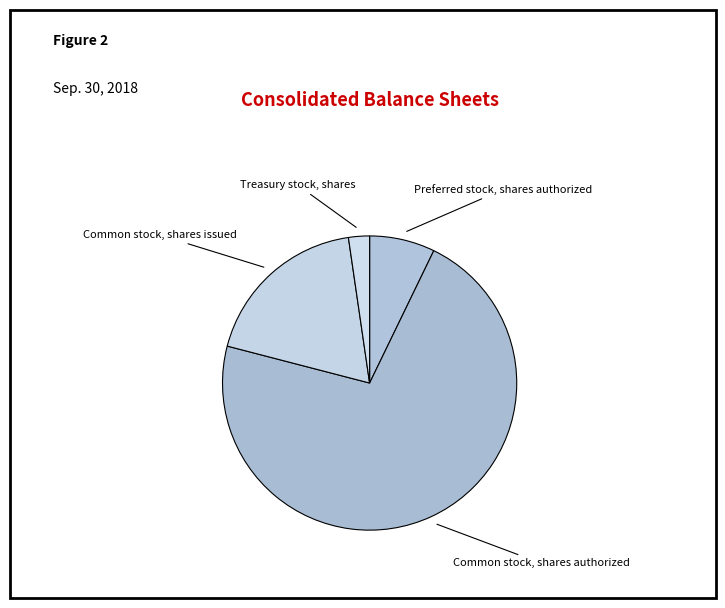

Which slice is the largest?

Common stock, shares authorized